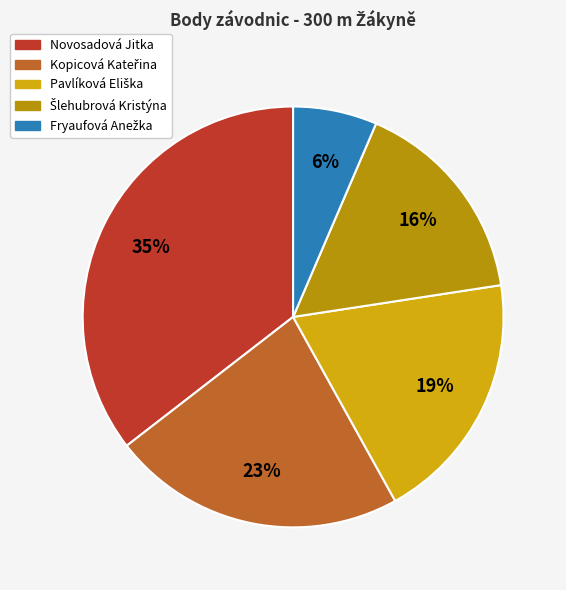

To the nearest percent, what portion does Pavlíková Eliška represent?

19%